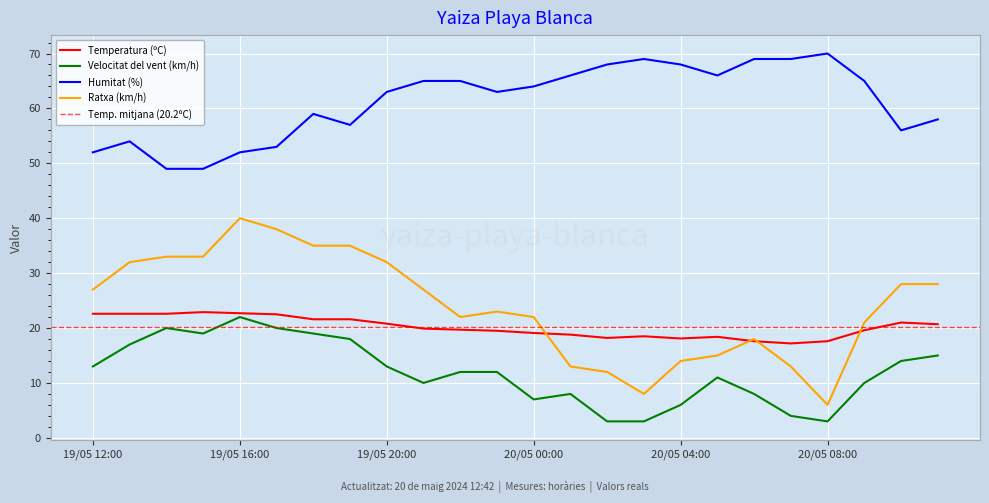

Is it true that Ratxa (km/h) equals 6.0 at 20/05 08:00?

True